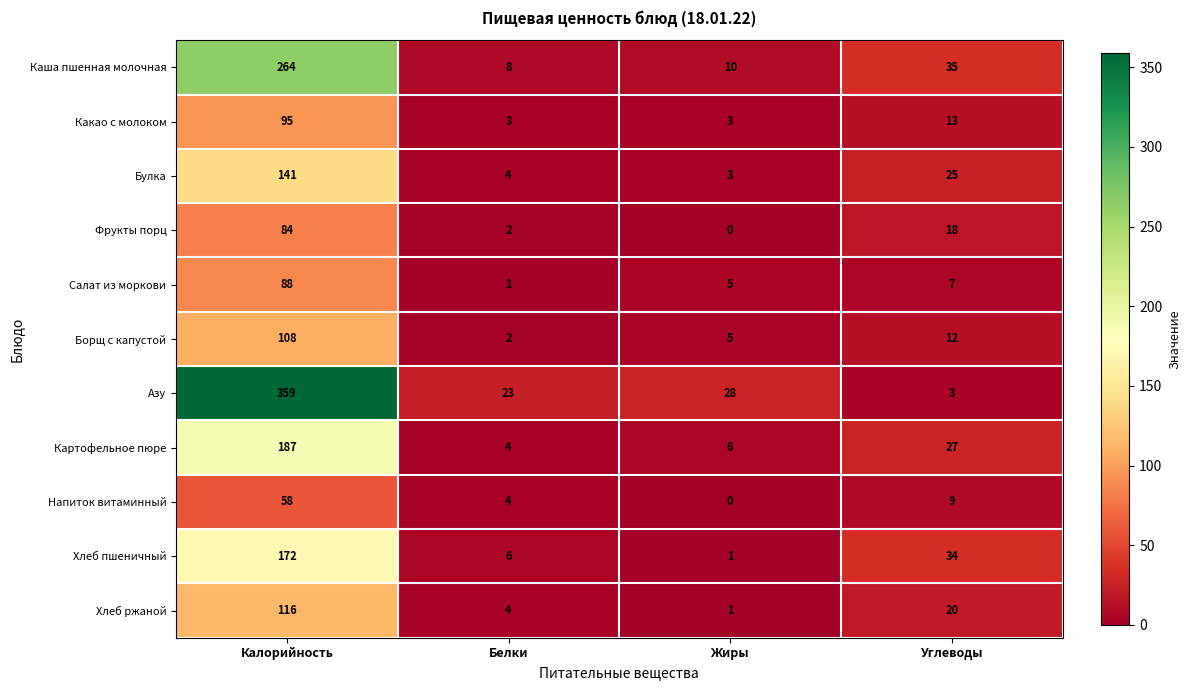

What is the sum of the Какао с молоком values at Жиры and Углеводы?

16